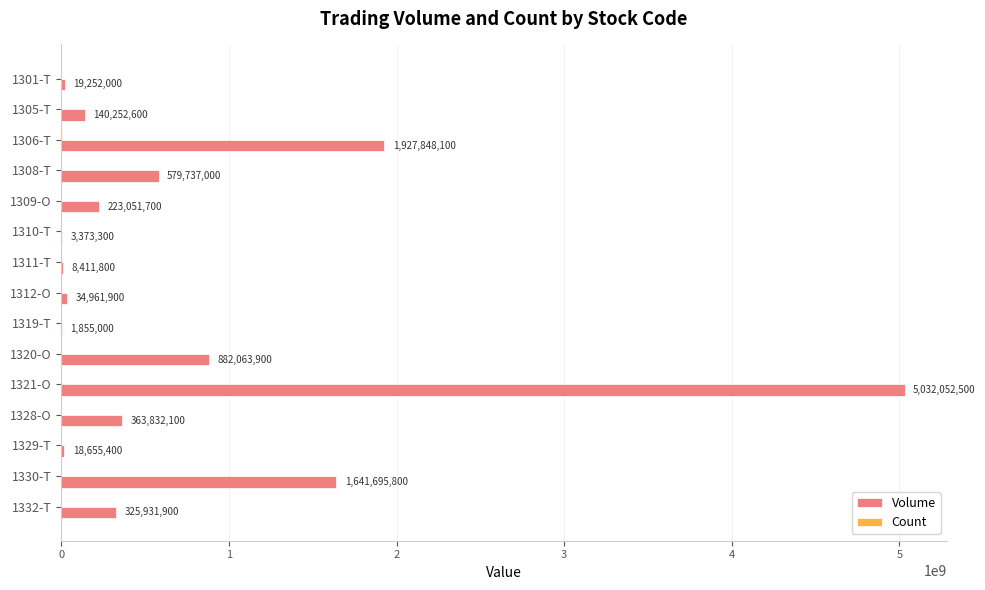

What is the sum of all Volume values?

11202975000